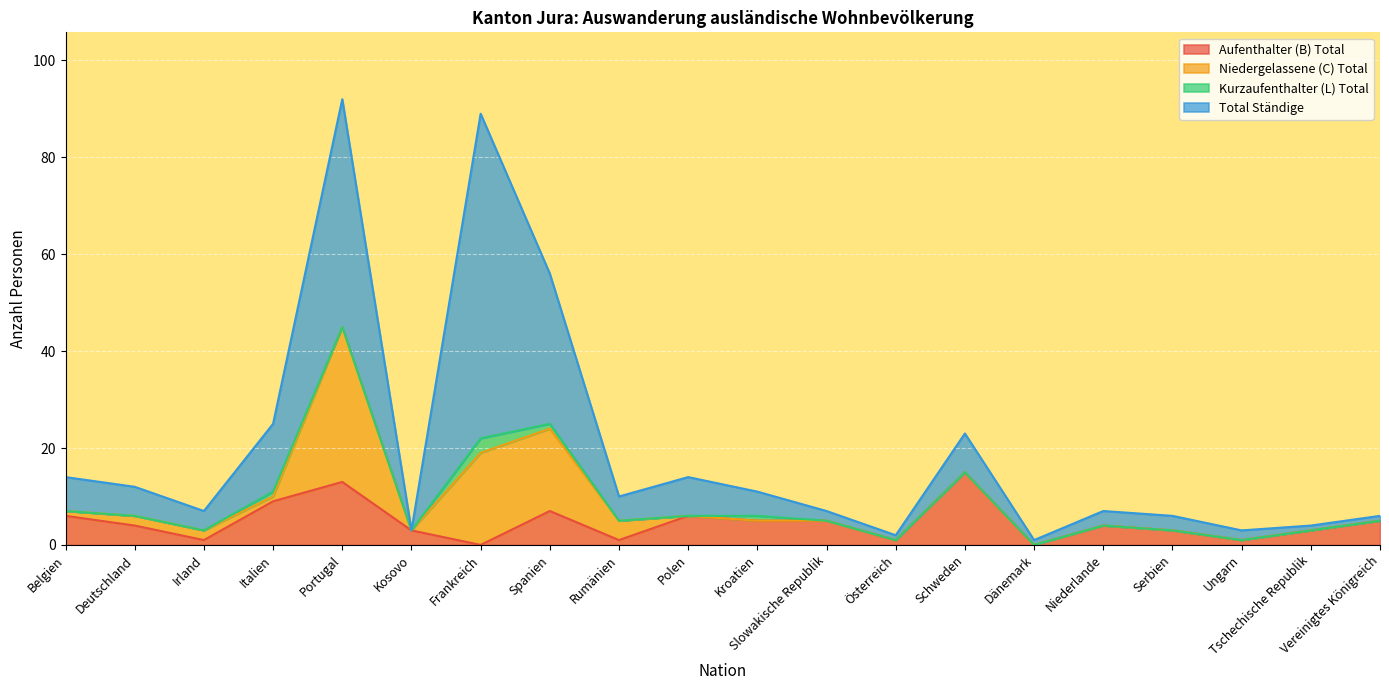

Where is Total Ständige nearest to the value 33?

Spanien